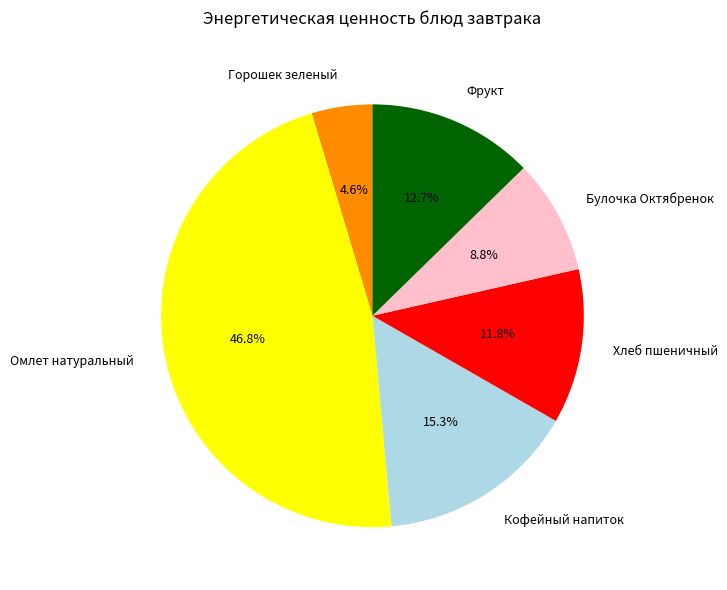

True or false: Фрукт accounts for 13% of the total.

True